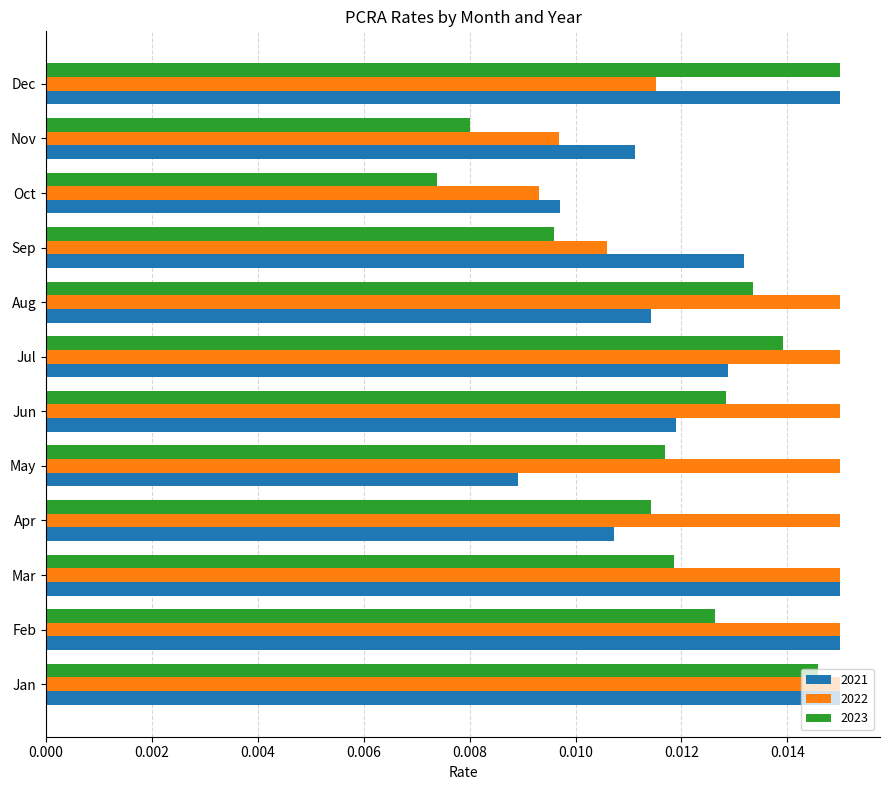

Between Nov and Dec, which series saw the biggest shift?

2023